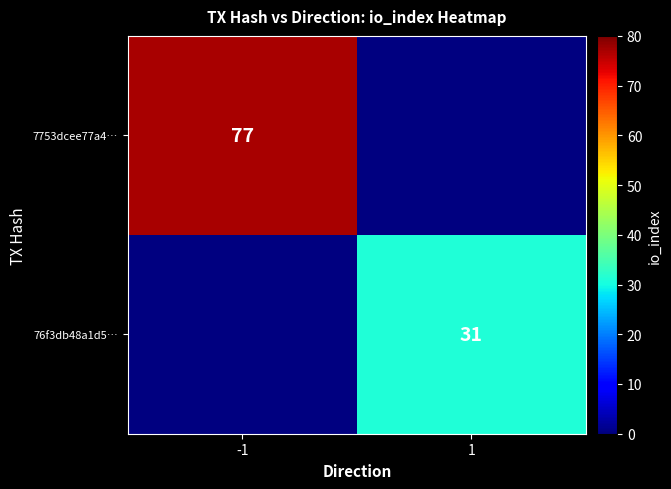

Is it true that 76f3db48a1d5… equals 31 at 1?

True